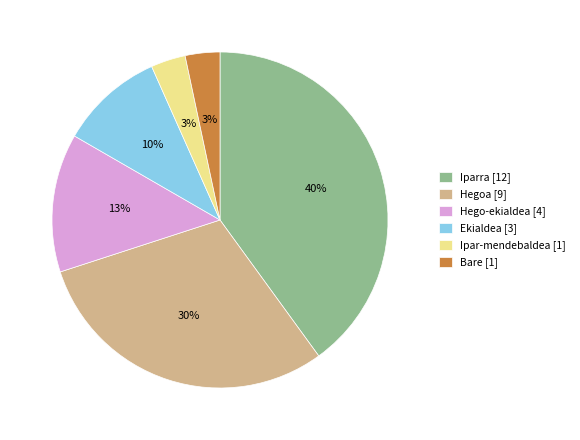

To the nearest percent, what percentage of the pie is Bare?

3%